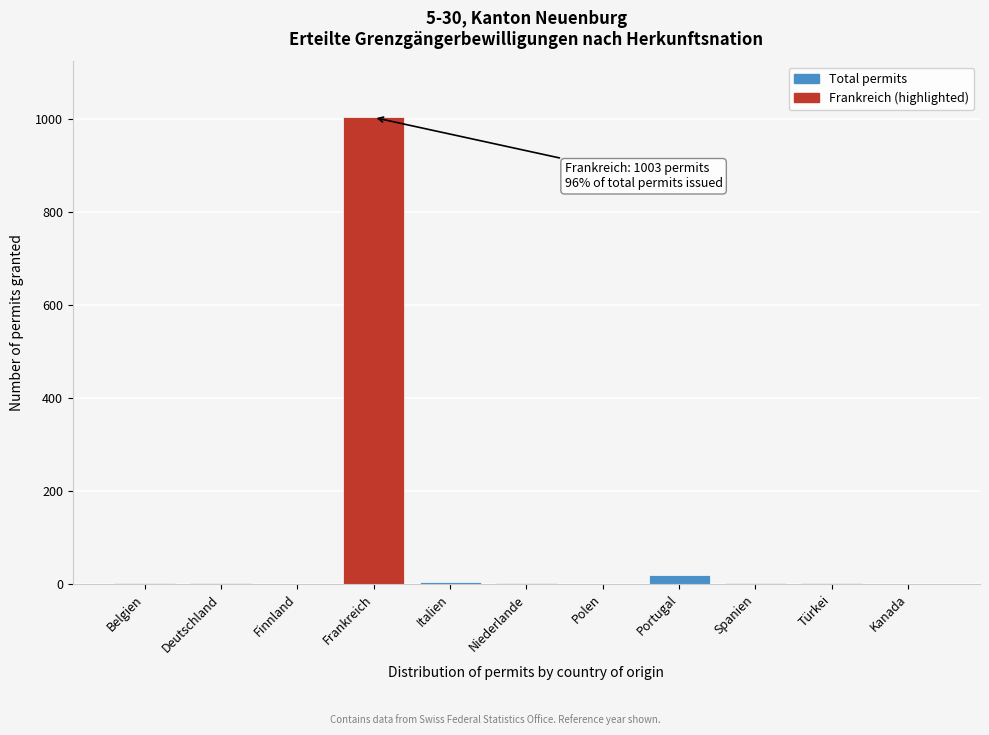

The value at Frankreich is 1003. True or false?

True